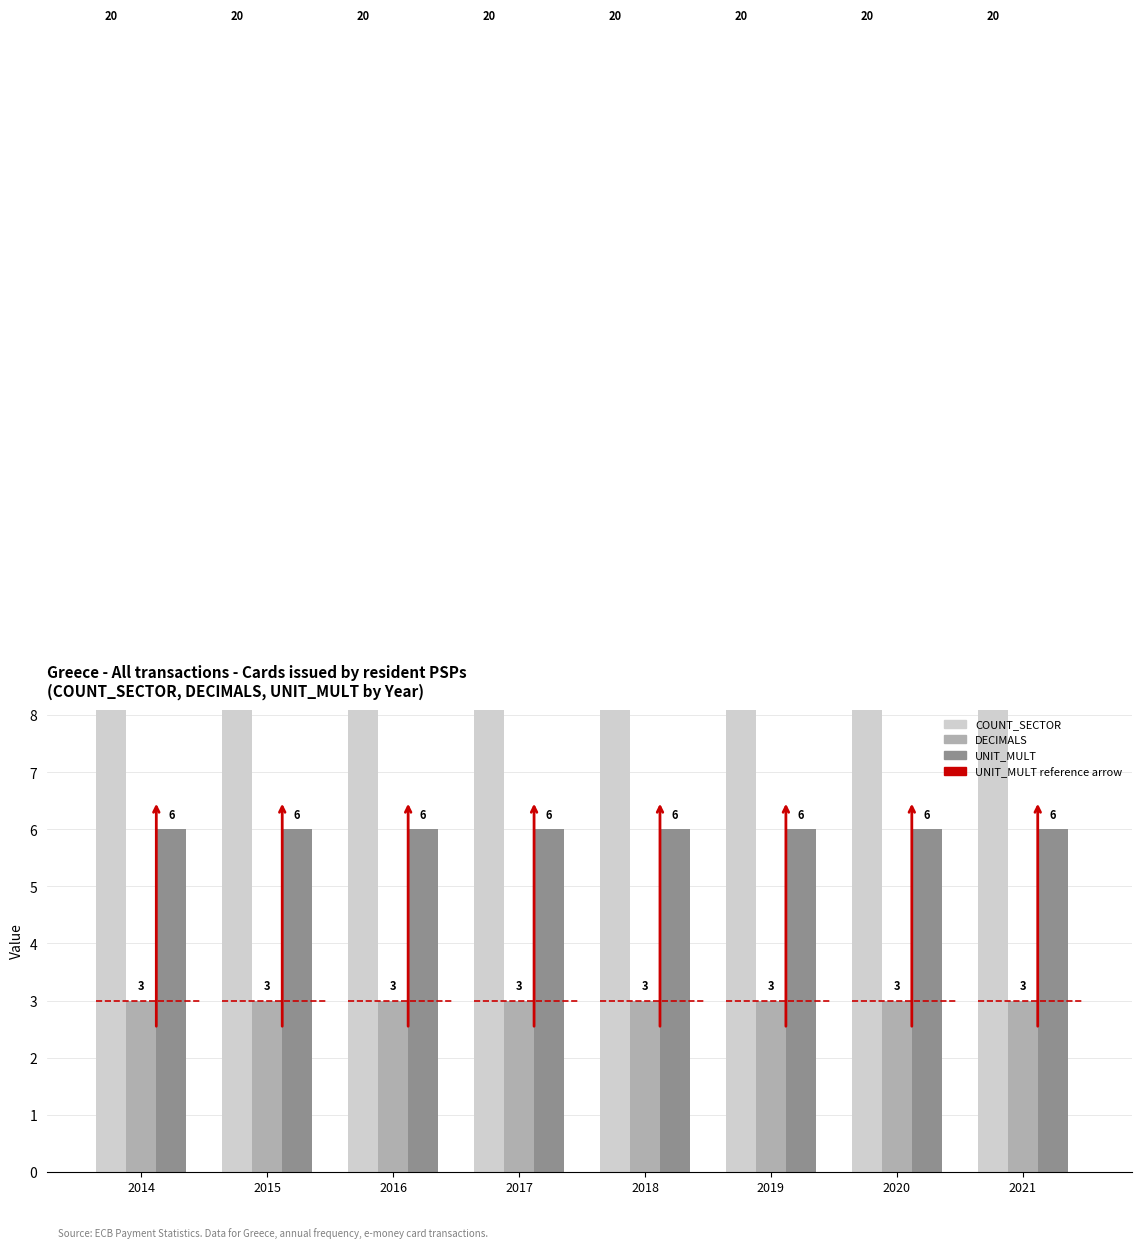

How many bars are there in each group?

3